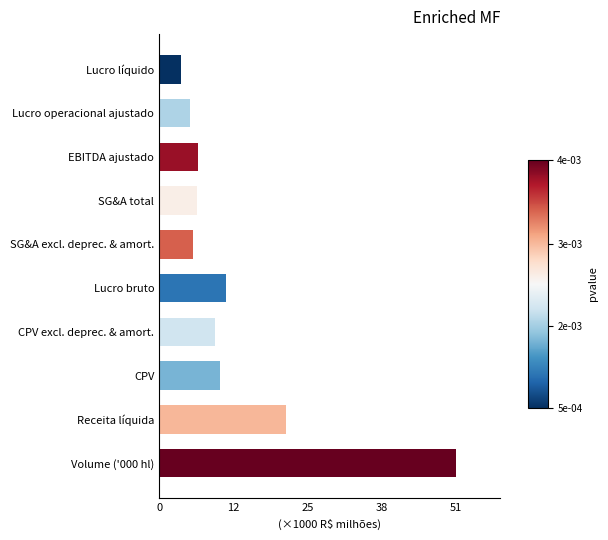

Does the chart contain any negative values?

No